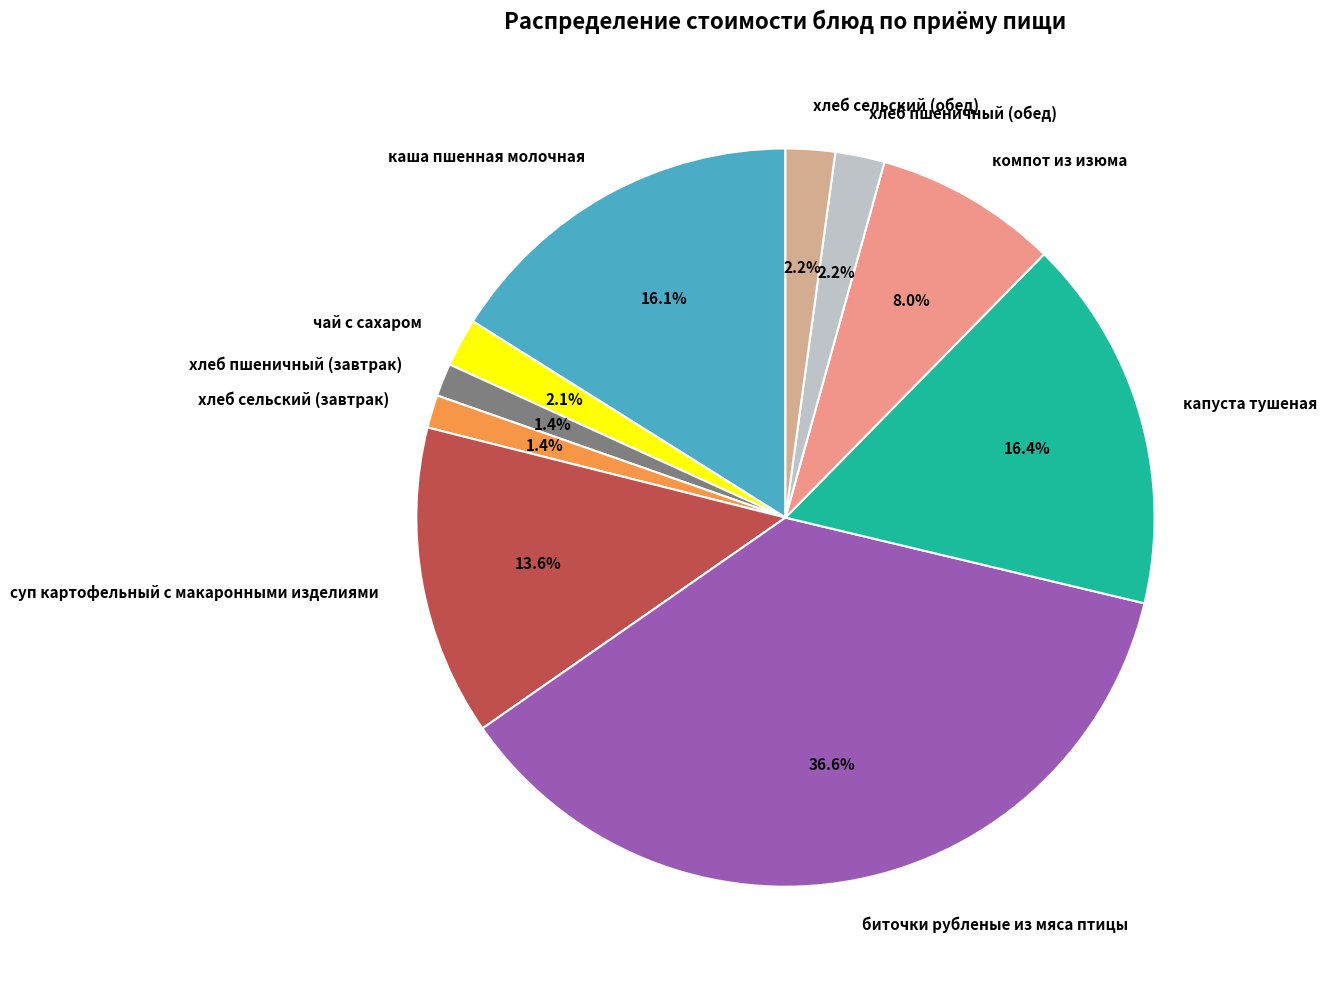

How much of the chart is everything except хлеб сельский (обед)?

97.8%